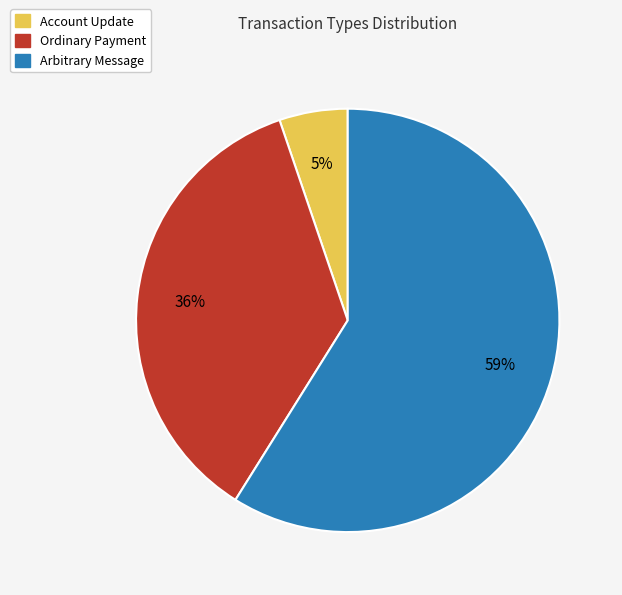

How many slices are in this pie chart?

3